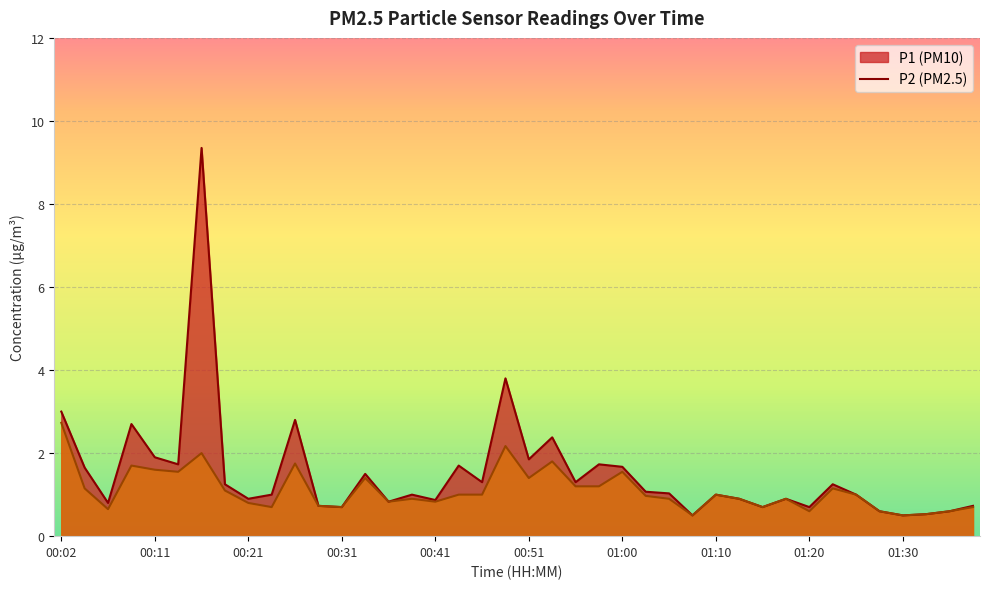

Reading left to right, what are all the values shown in this chart?

P1: 00:02=3.0	00:04=1.6	00:06=0.8	00:09=2.7	00:11=1.9	00:14=1.7	00:16=9.3	00:19=1.2	00:21=0.9	00:24=1.0	00:26=2.8	00:29=0.7	00:31=0.7	00:34=1.5	00:36=0.8	00:38=1.0	00:41=0.9	00:43=1.7	00:46=1.3	00:48=3.8	00:51=1.9	00:53=2.4	00:55=1.3	00:58=1.7	01:00=1.7	01:03=1.1	01:05=1.0	01:08=0.5	01:10=1.0	01:12=0.9	01:15=0.7	01:17=0.9	01:20=0.7	01:22=1.2	01:25=1.0	01:27=0.6	01:30=0.5	01:32=0.5	01:34=0.6	01:37=0.7
P2: 00:02=2.7	00:04=1.1	00:06=0.7	00:09=1.7	00:11=1.6	00:14=1.6	00:16=2.0	00:19=1.1	00:21=0.8	00:24=0.7	00:26=1.8	00:29=0.7	00:31=0.7	00:34=1.4	00:36=0.8	00:38=0.9	00:41=0.8	00:43=1.0	00:46=1.0	00:48=2.2	00:51=1.4	00:53=1.8	00:55=1.2	00:58=1.2	01:00=1.6	01:03=1.0	01:05=0.9	01:08=0.5	01:10=1.0	01:12=0.9	01:15=0.7	01:17=0.9	01:20=0.6	01:22=1.1	01:25=1.0	01:27=0.6	01:30=0.5	01:32=0.5	01:34=0.6	01:37=0.7